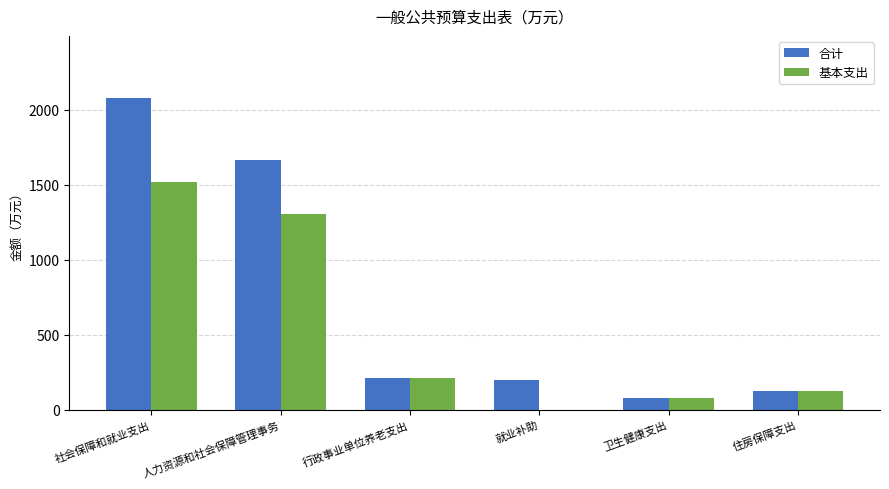

Reading left to right, transcribe all the data shown in this chart.

合计: 2076.4	1664.0	212.4	200.0	76.7	125.7
基本支出: 1519.7	1307.3	212.4	0.0	76.7	125.7